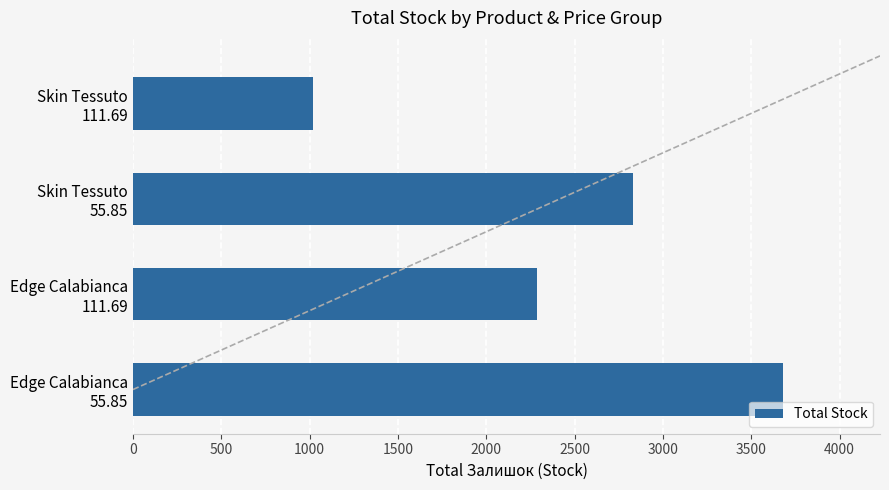

Rank the categories by value from highest to lowest.

Edge Calabianca
55.85, Skin Tessuto
55.85, Edge Calabianca
111.69, Skin Tessuto
111.69